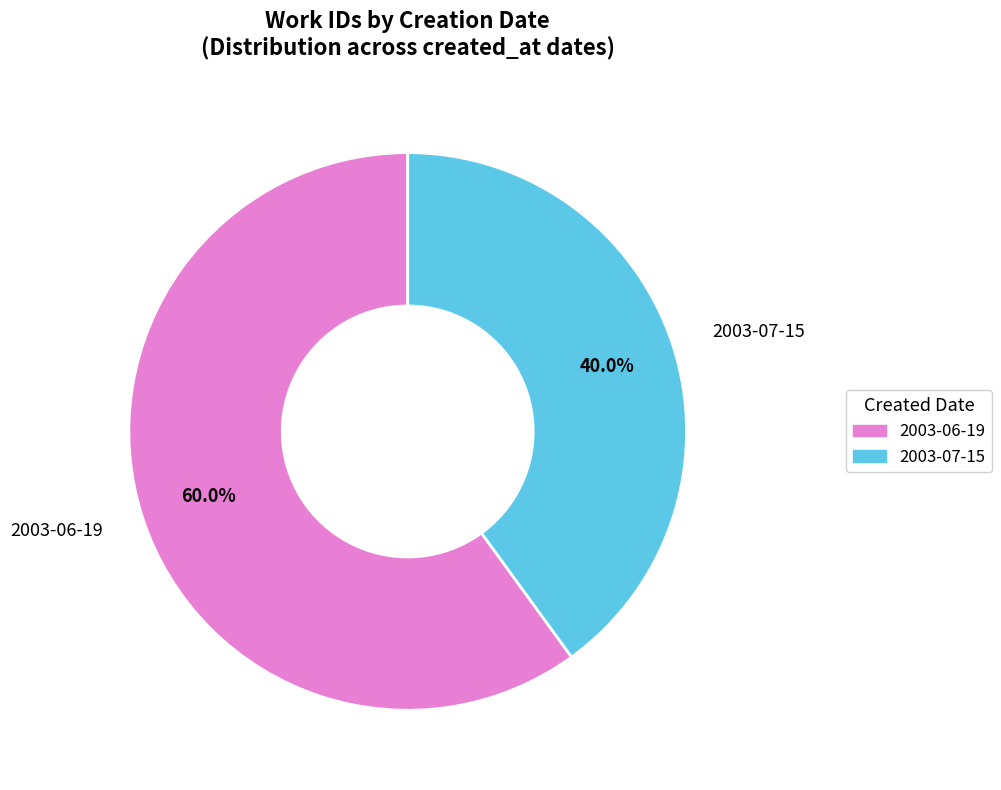

Is it true that 2003-07-15 is 6% of the pie?

False